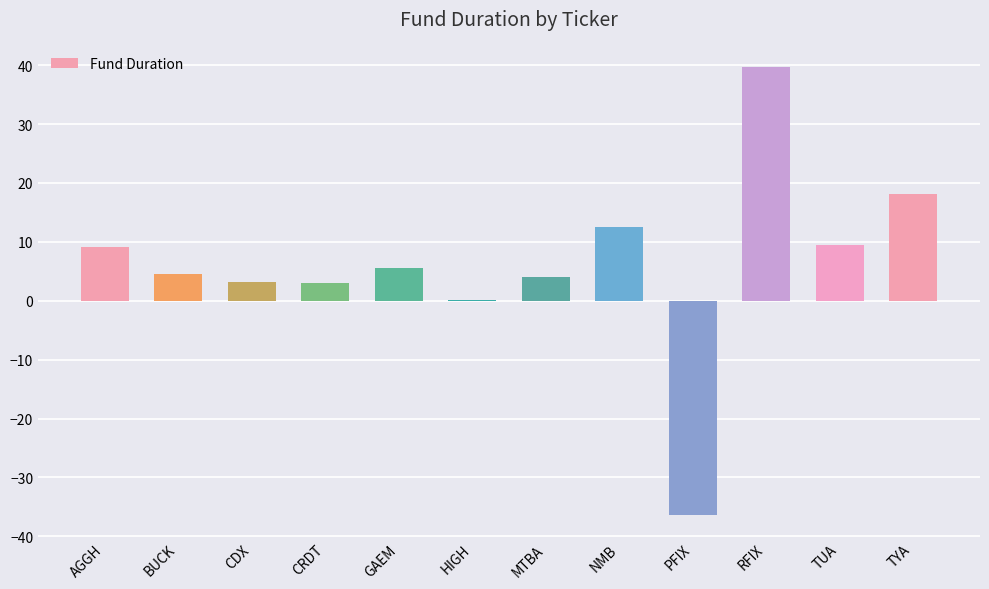

Count the number of data series in this chart.

1